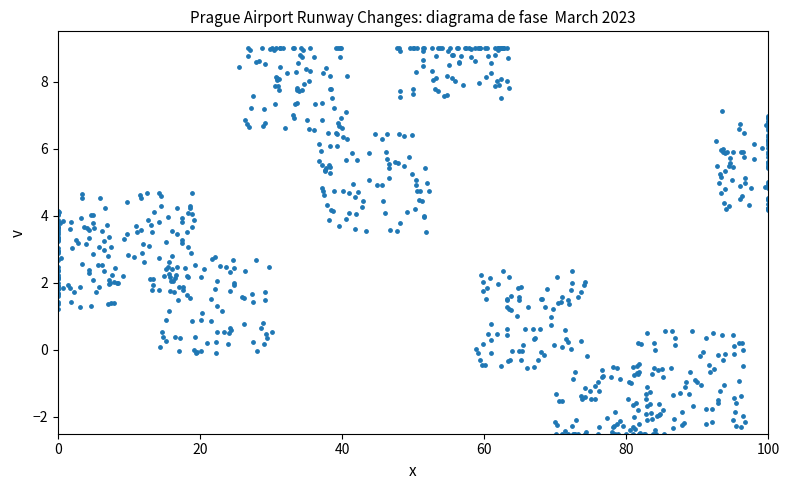

What is the range of Y values (max minus min)?

11.5